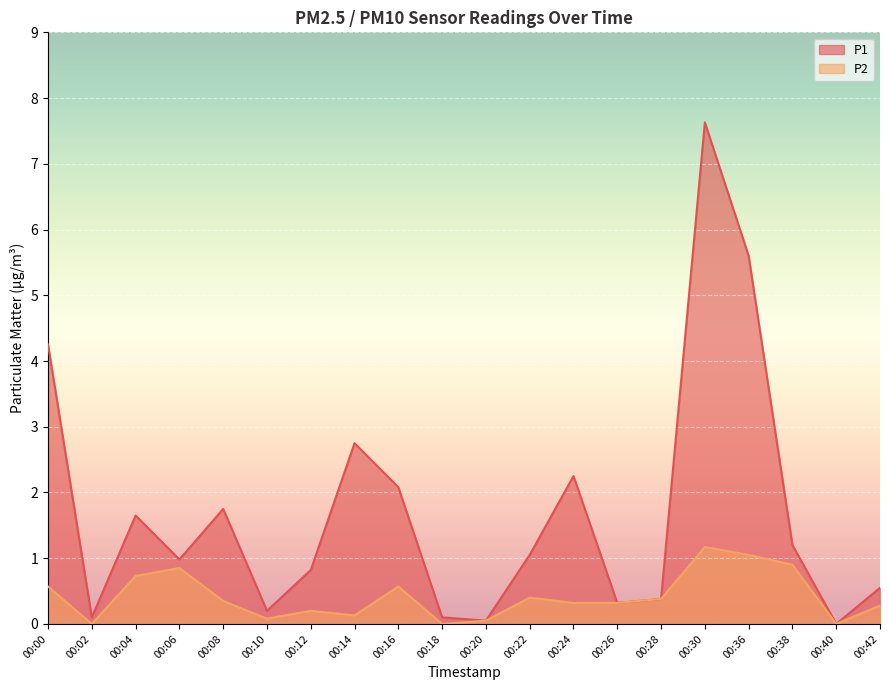

True or false: P2 and P1 intersect in this chart.

False